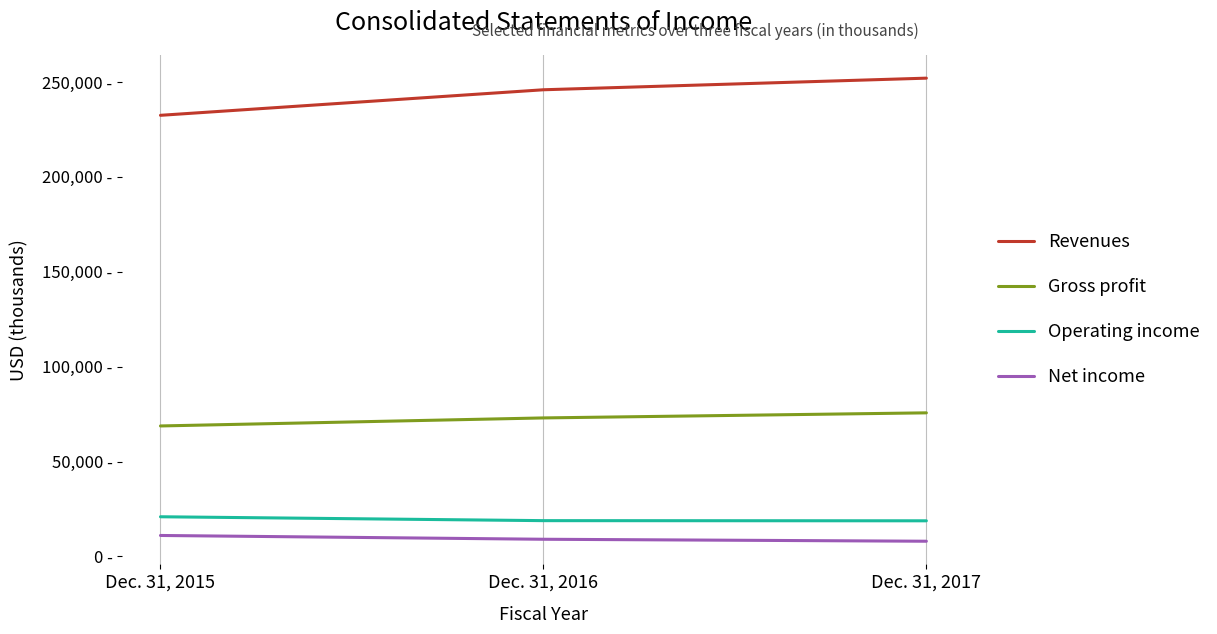

Does the chart have visible grid lines?

No